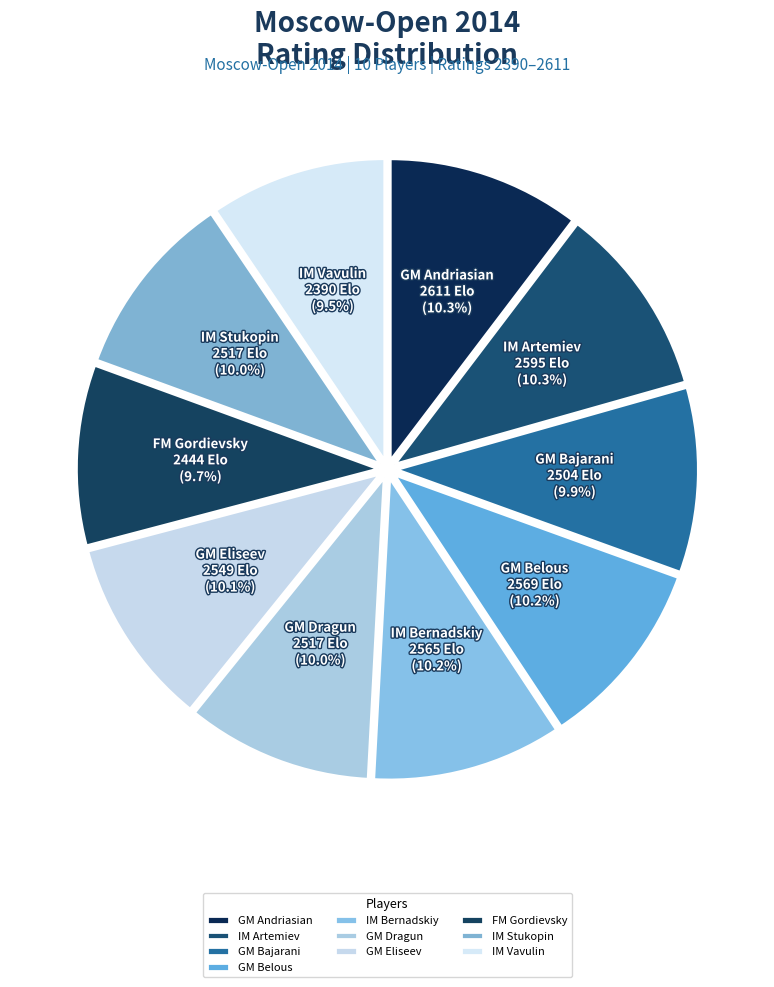

How much of the chart is everything except GM Andriasian?

89.7%